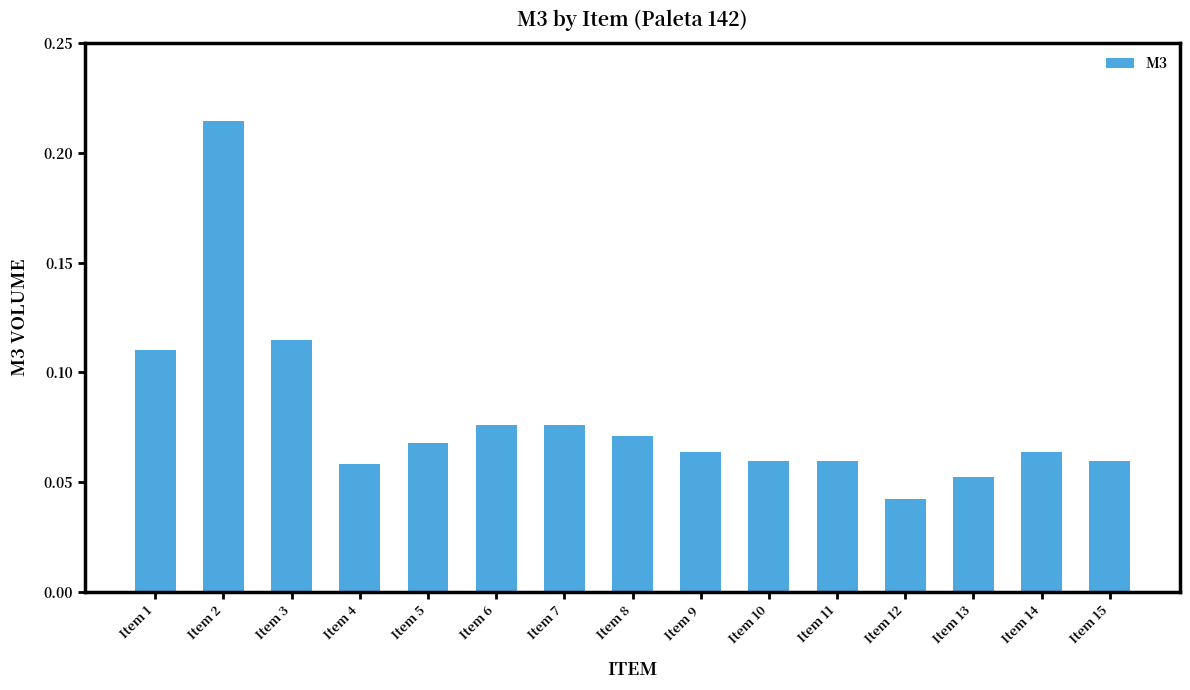

The value at Item 11 is 0.0. True or false?

False